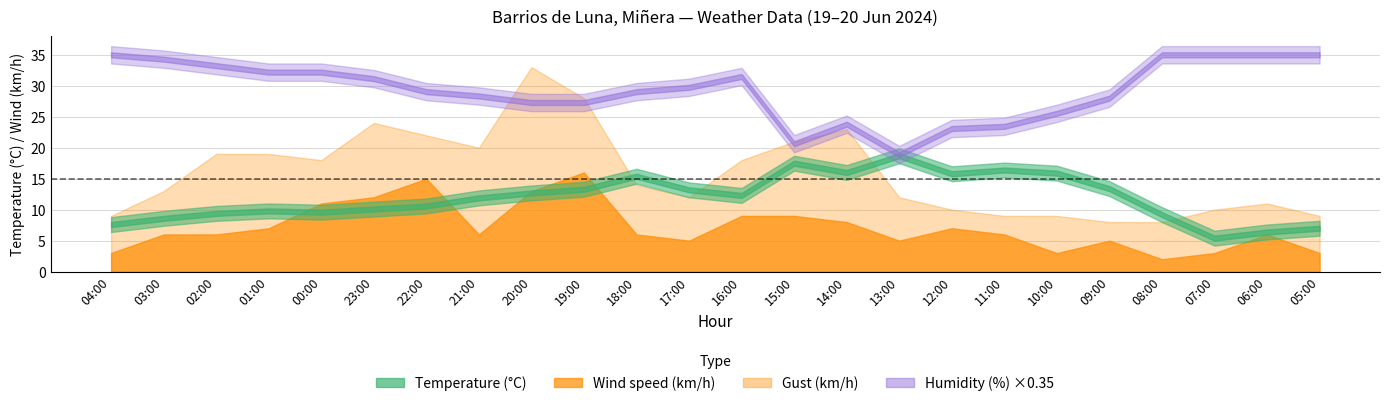

Which category has the highest value in the Temperature (C) series?

13:00